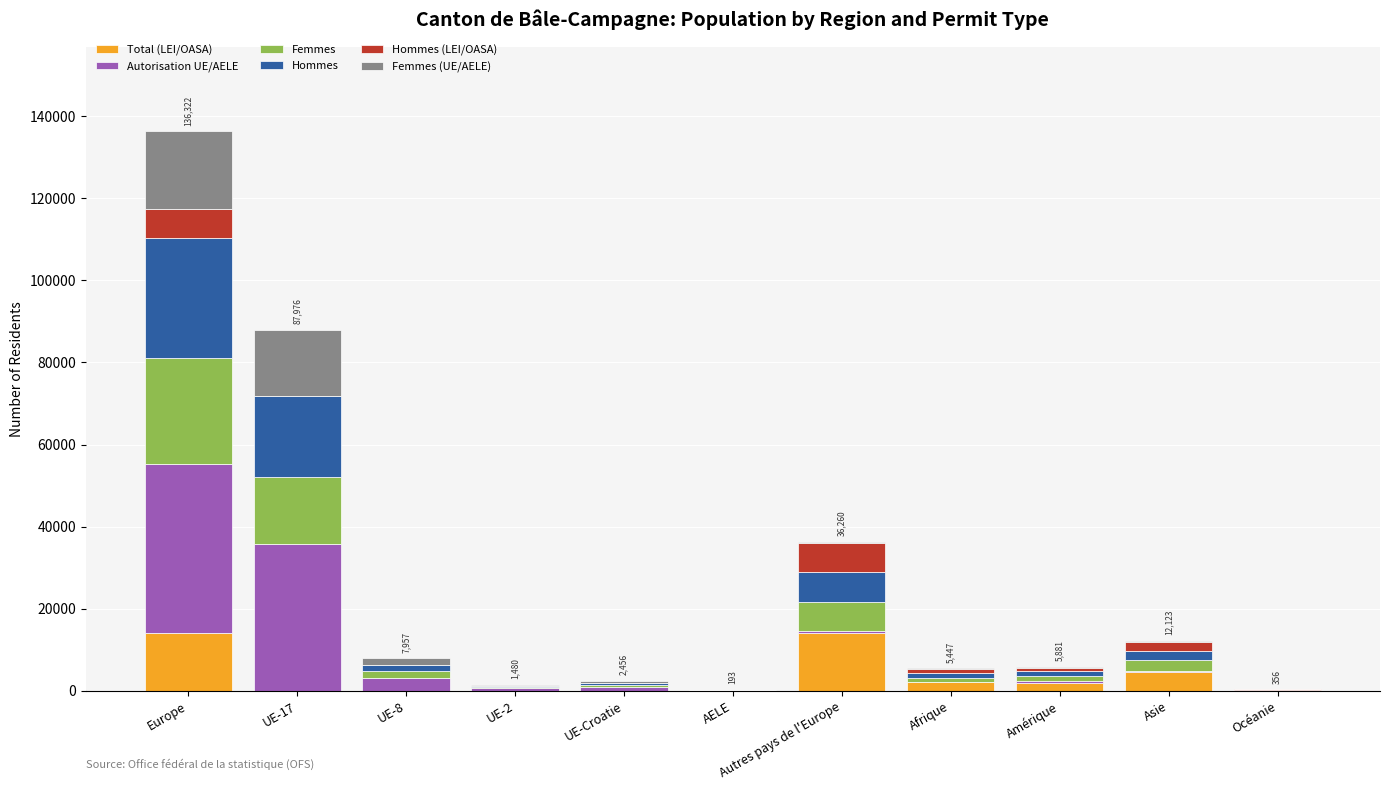

What is the highest value of the Total (LEI/OASA) series?

13980